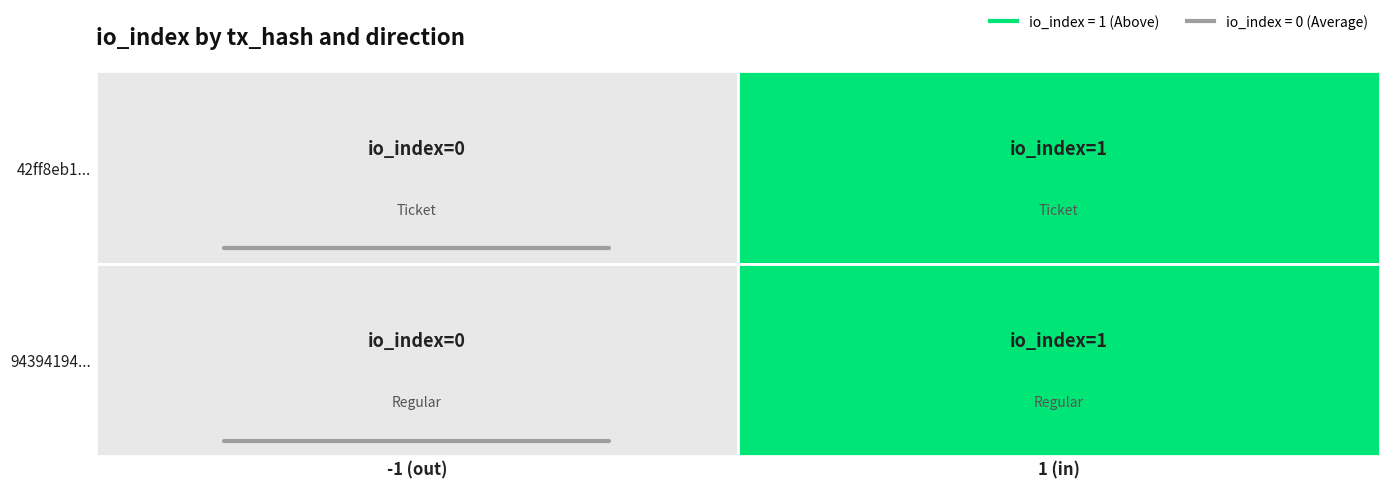

Between 1 and 0, which is larger?

1